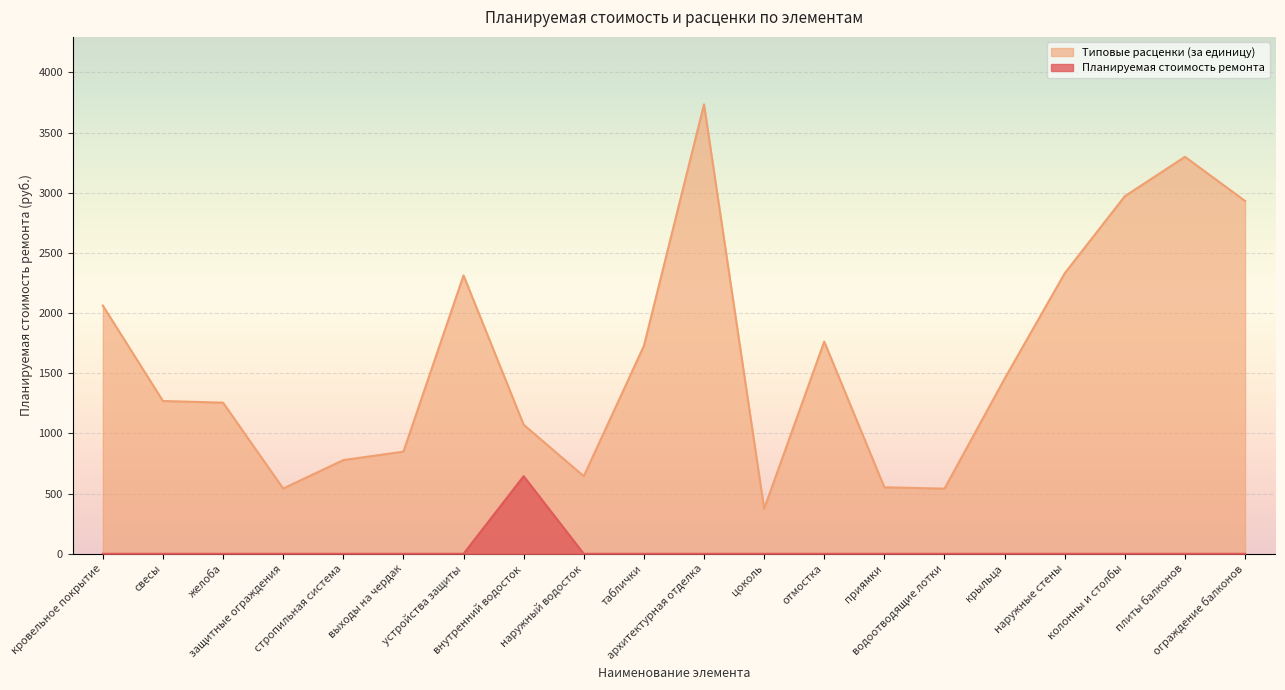

What is the label of the 2nd point from the right?

плиты балконов